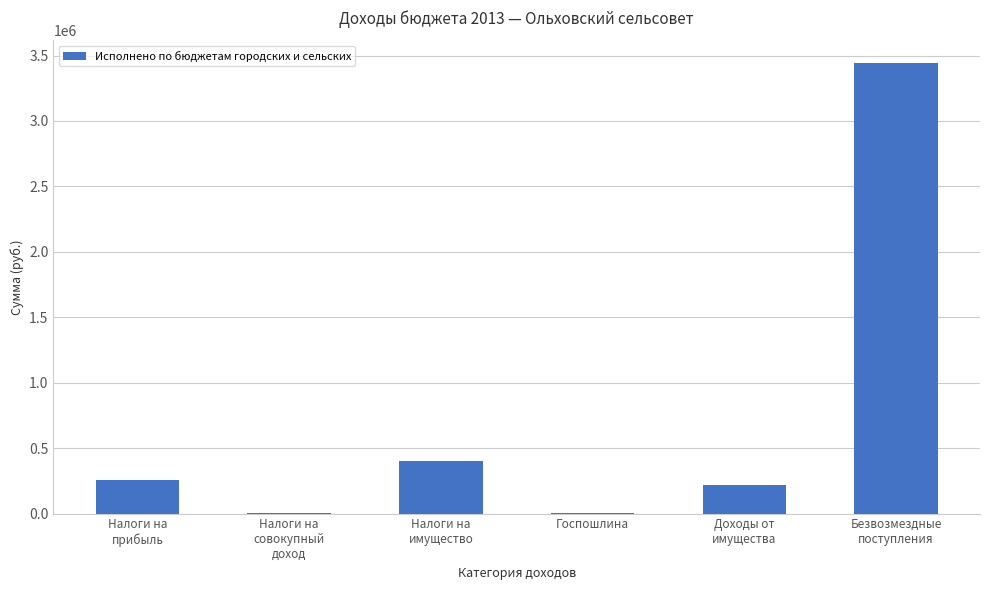

What is the greatest value displayed?

3443728.0